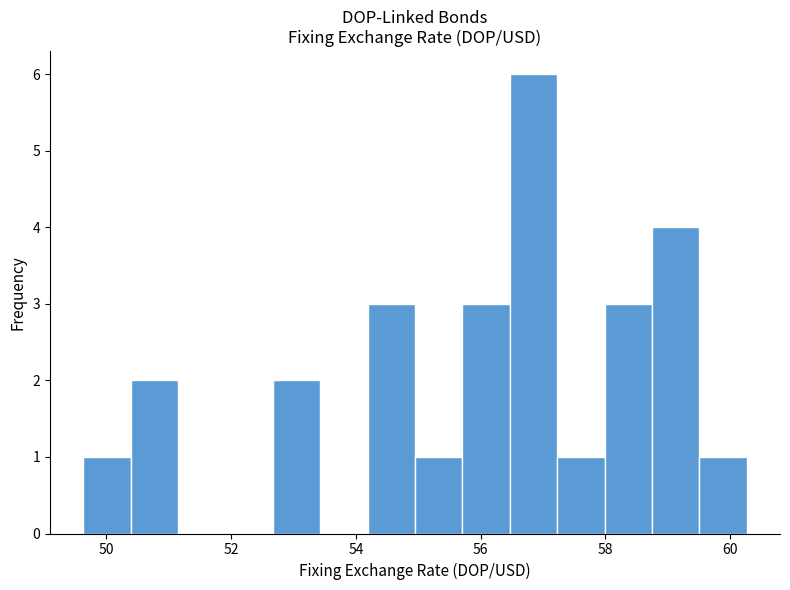

Read against the x-axis, roughly where is the centre of the tallest bar?

56.8